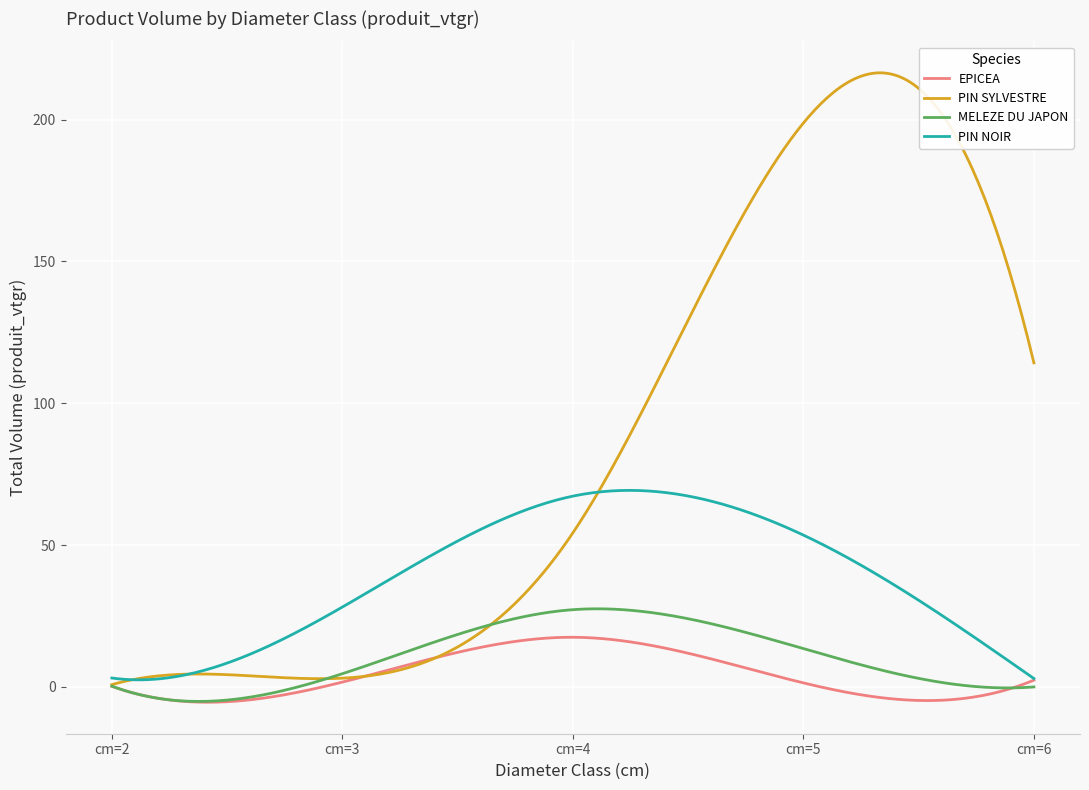

What is the maximum value shown in the chart?

216.5